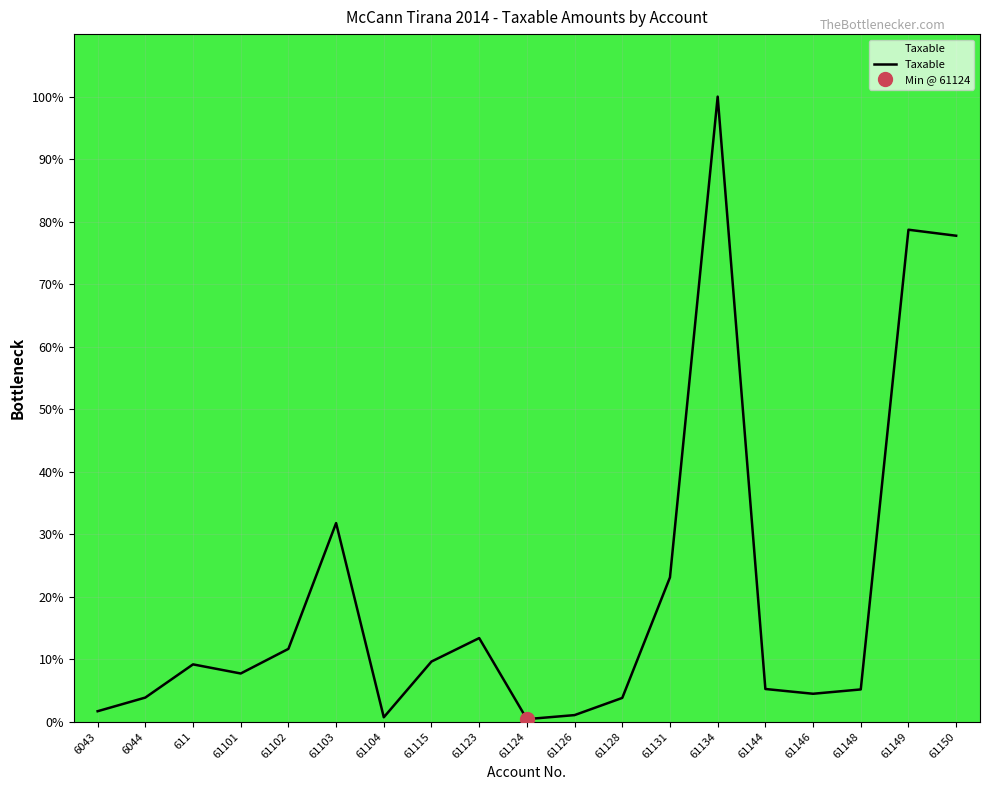

What is the label of the 11th point from the left?

61126